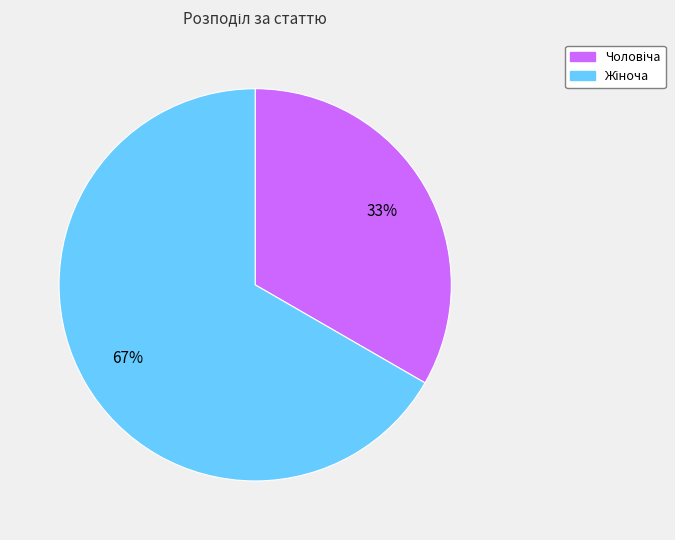

How many segments does this pie chart have?

2